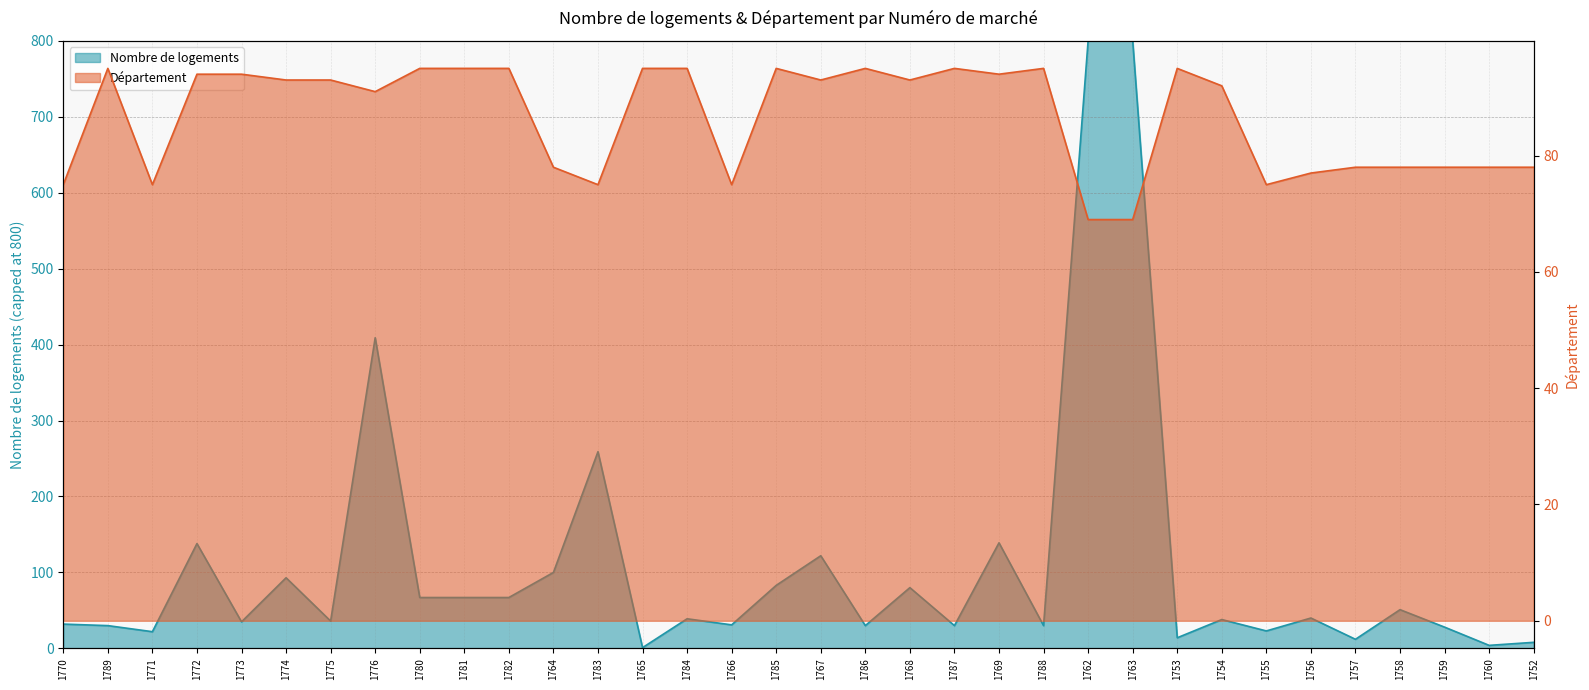

What is the average value?

86